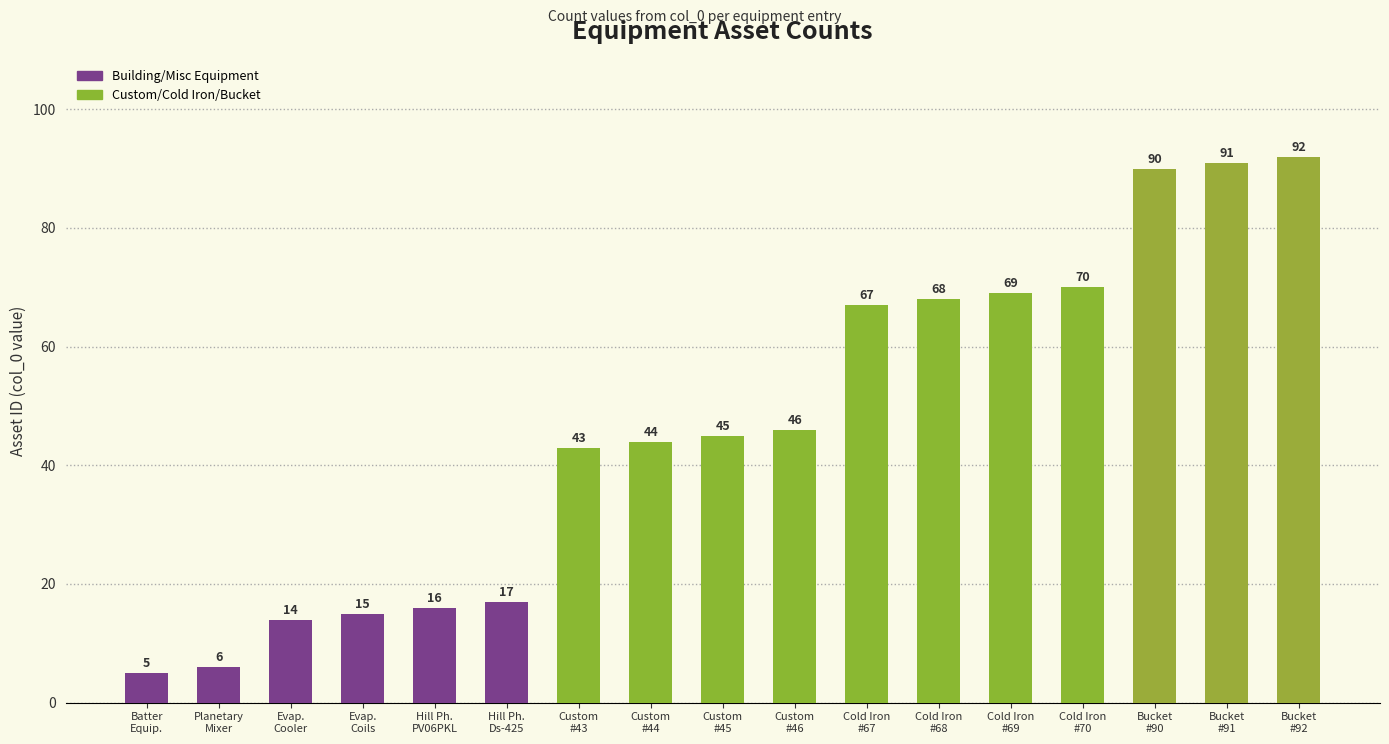

What is the sum of the values at Custom
#46 and Custom
#43?

89